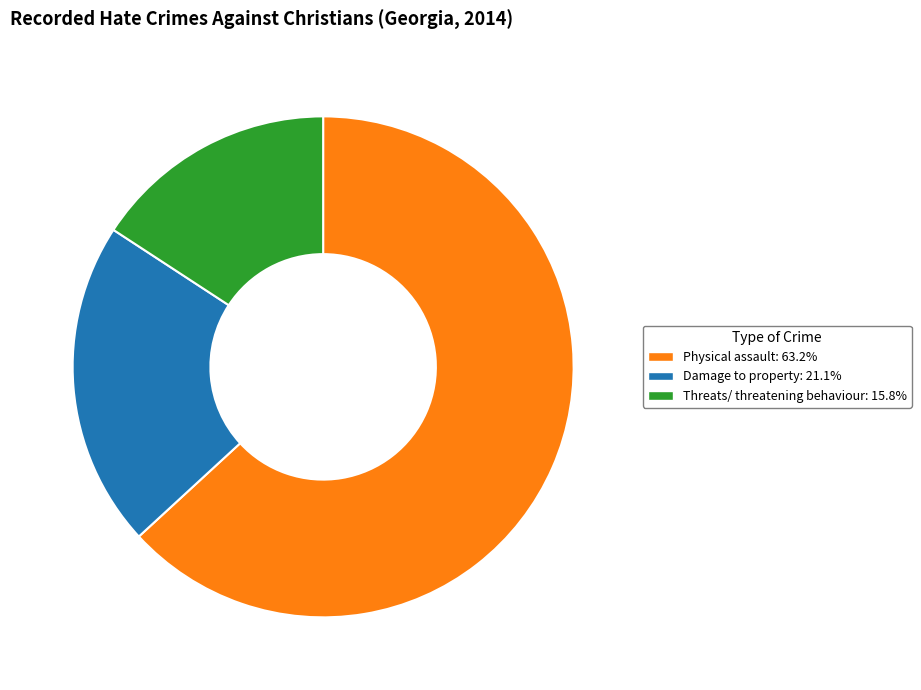

Which slice is the largest?

Physical assault